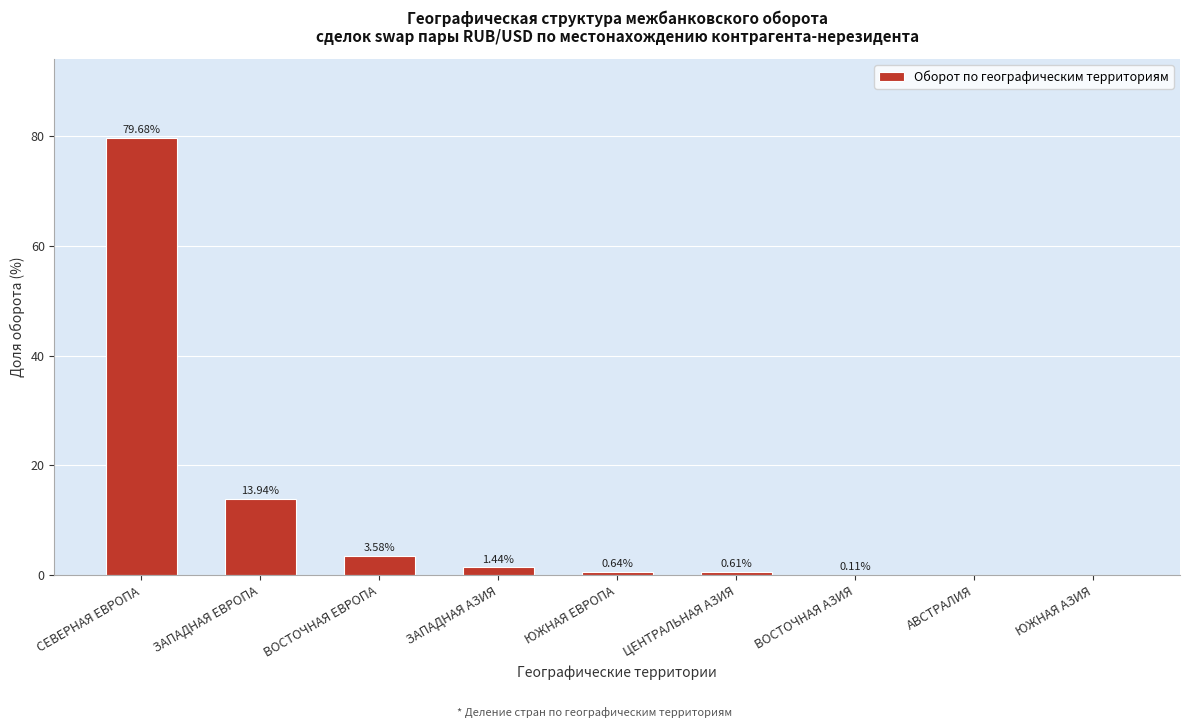

What is the sum of the values at ЗАПАДНАЯ ЕВРОПА and ЮЖНАЯ АЗИЯ?

13.9